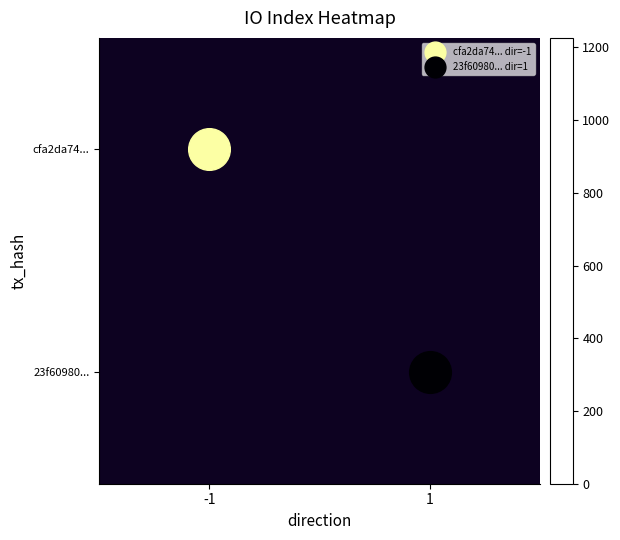

What is the smallest value displayed?

2.0